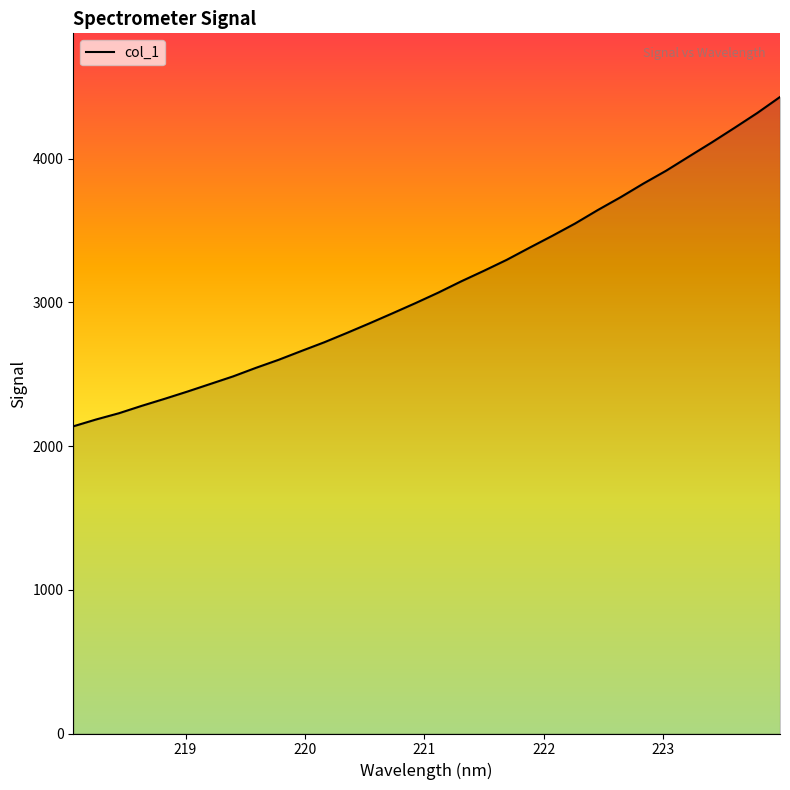

What is the smallest value displayed?

2136.9